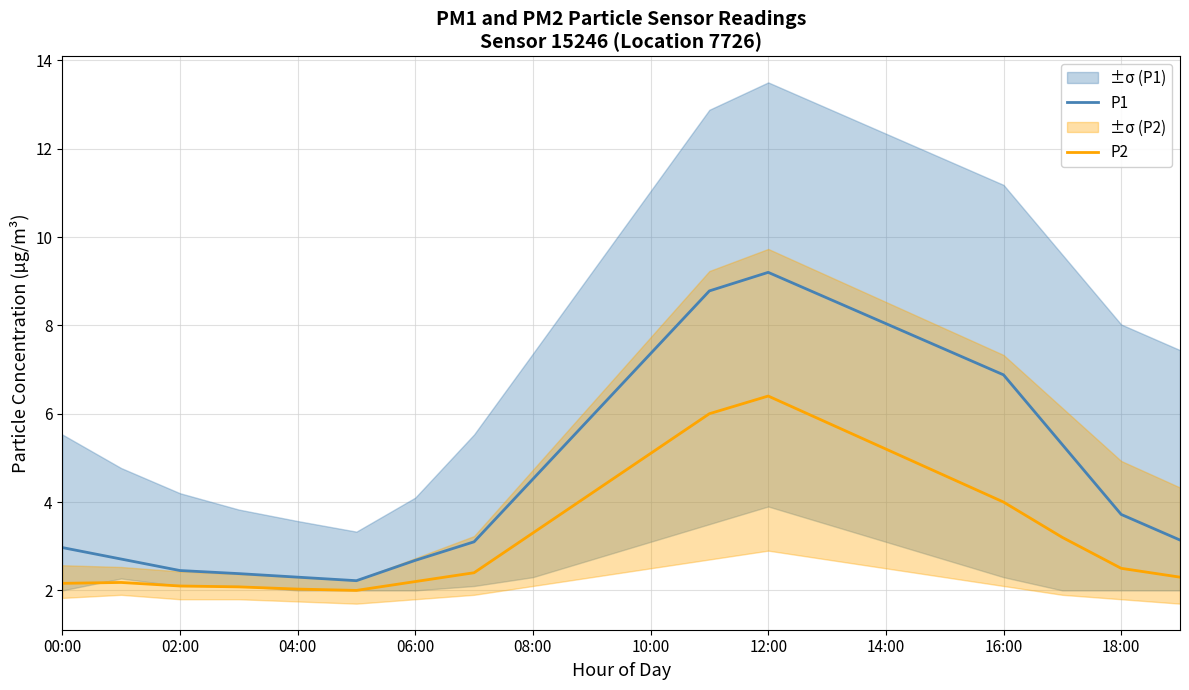

List the series in order of their overall mean, highest first.

P1, P2